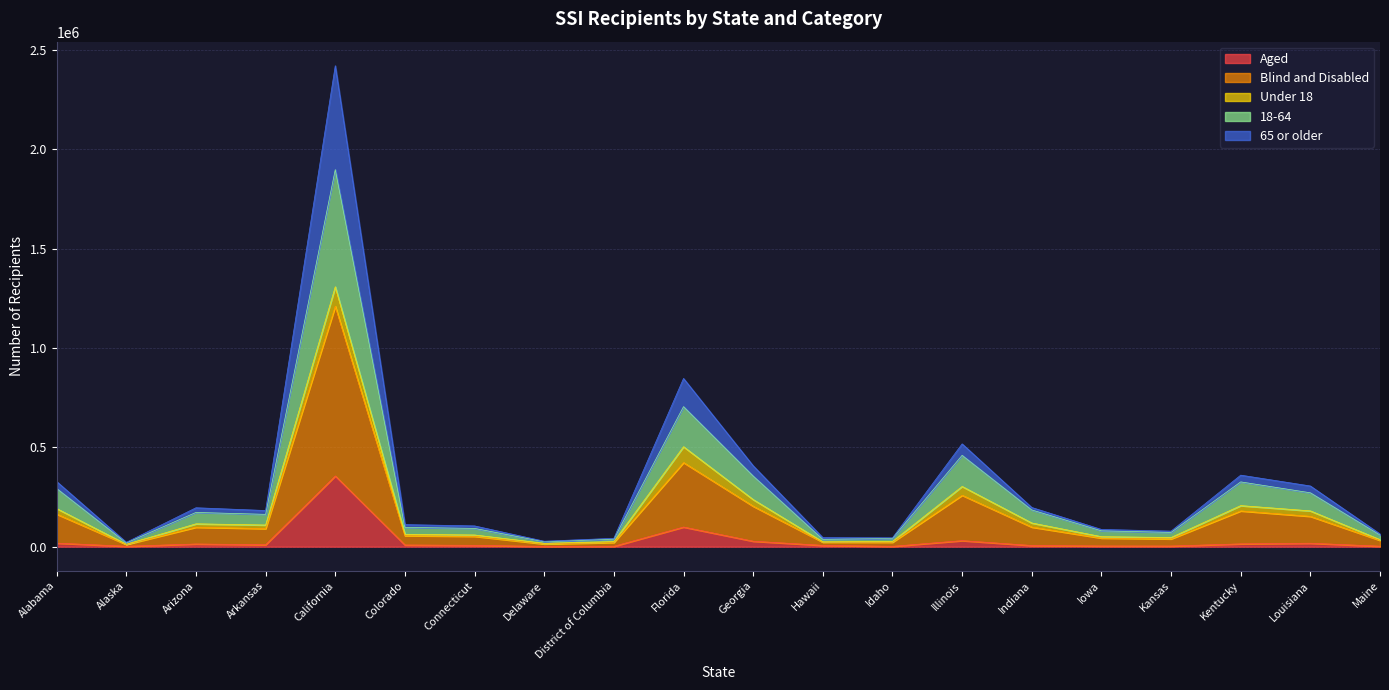

Which category has the highest value in the Aged series?

California